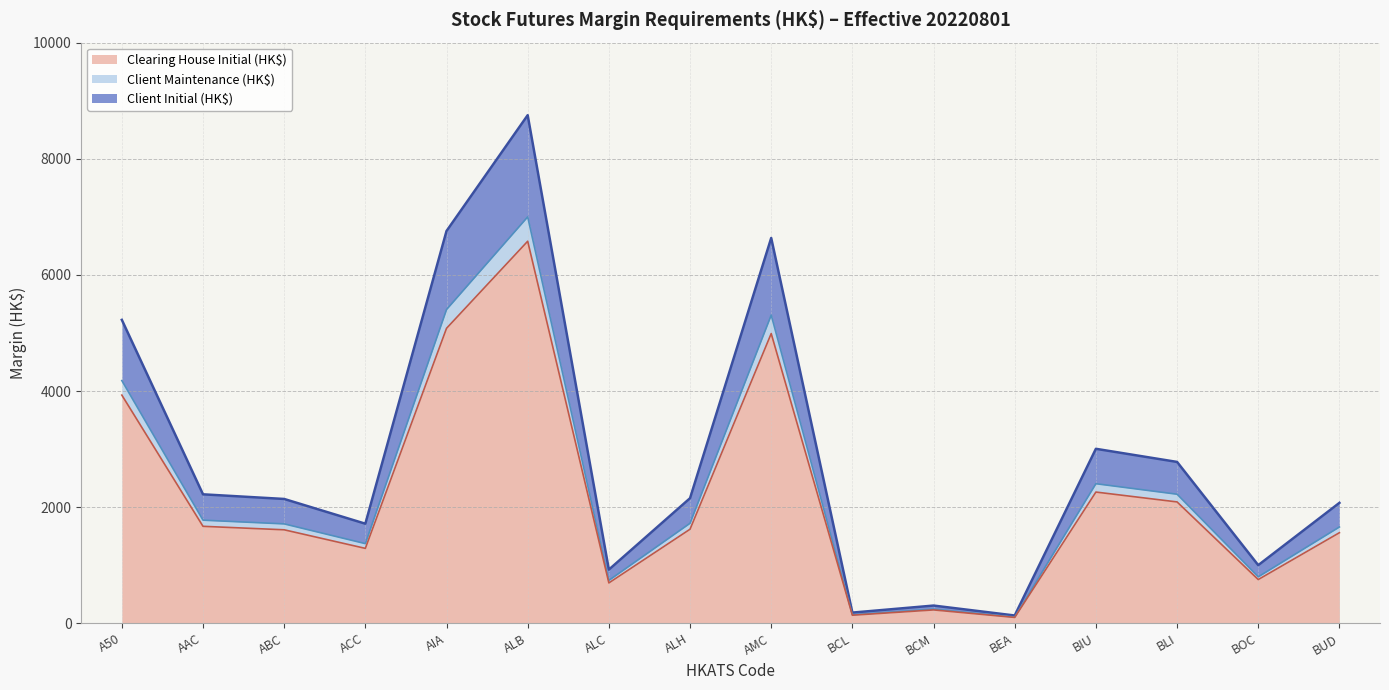

Rank the series by their average value, from highest to lowest.

Client Initial (HK$), Client Maintenance (HK$), Clearing House Initial (HK$)